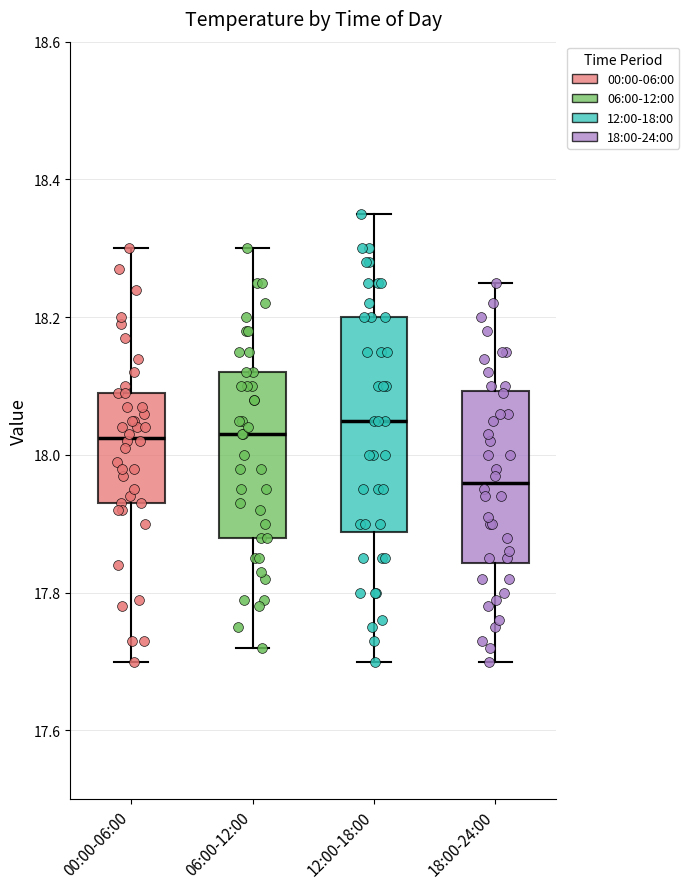

Reading left to right, transcribe this box plot: for each box, give where its median line is, the range the box spans, and where its two whiskers end, as read against the y-axis. The values are not printed on the chart, so give them approximately, as read against the axis.

00:00-06:00: median 18.02, box 17.94 to 18.10, whiskers 17.70 to 18.30
06:00-12:00: median 18.04, box 17.88 to 18.12, whiskers 17.72 to 18.30
12:00-18:00: median 18.06, box 17.88 to 18.20, whiskers 17.70 to 18.36
18:00-24:00: median 17.96, box 17.84 to 18.10, whiskers 17.70 to 18.26